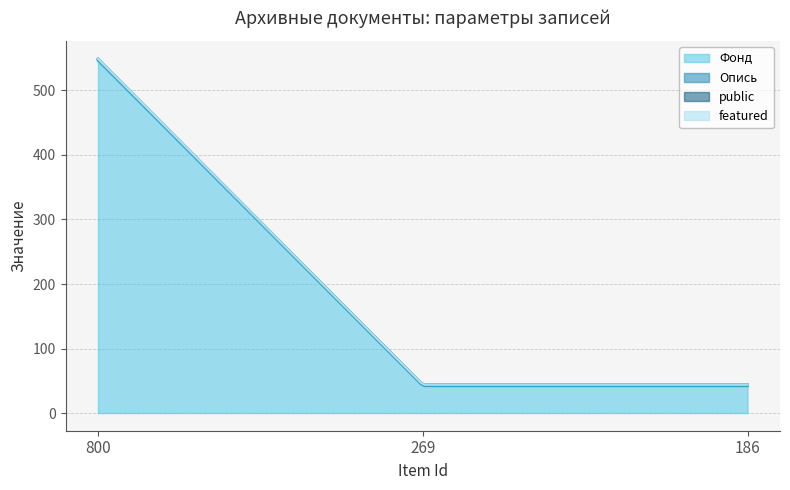

What are all the series names shown in the legend?

Фонд, Опись, public, featured